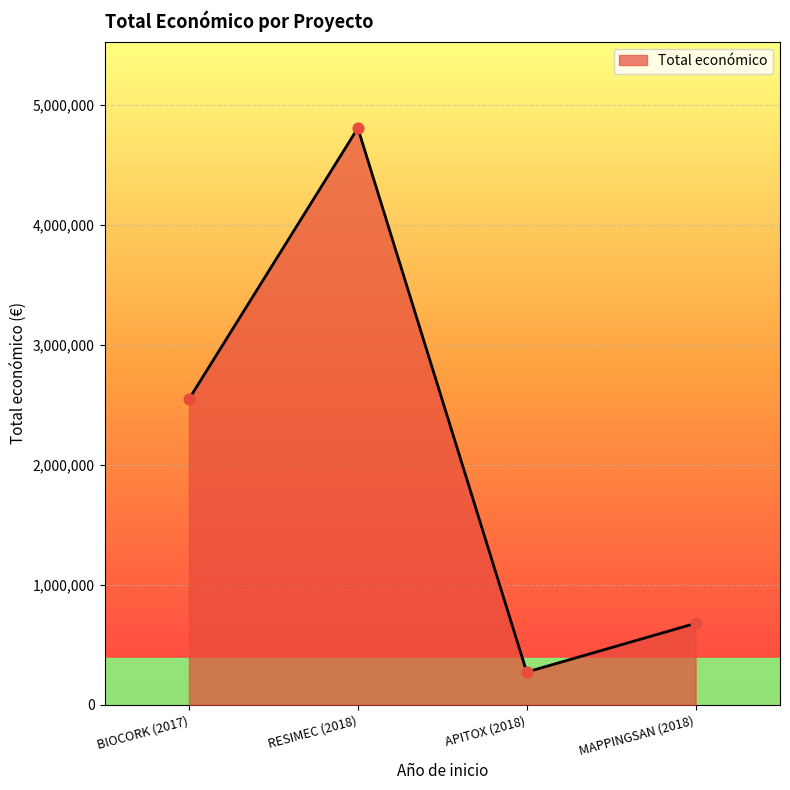

Between BIOCORK (2017) and RESIMEC (2018), which is larger?

RESIMEC (2018)